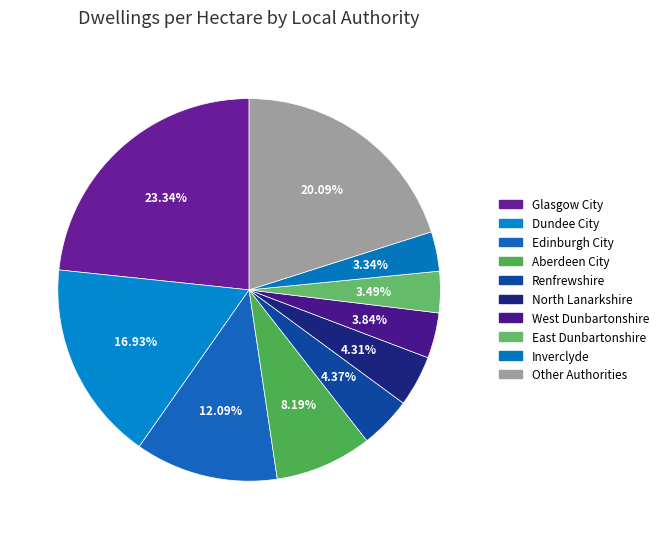

How many segments does this pie chart have?

10